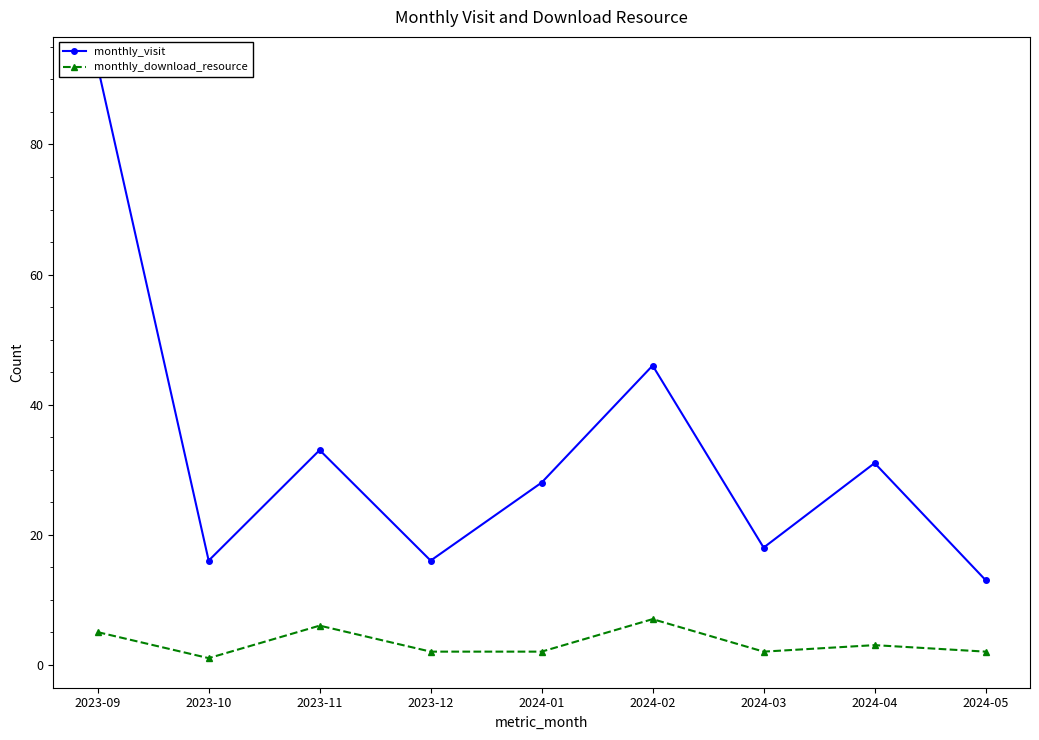

What is the approximate value of monthly_visit at 2024-05?

13